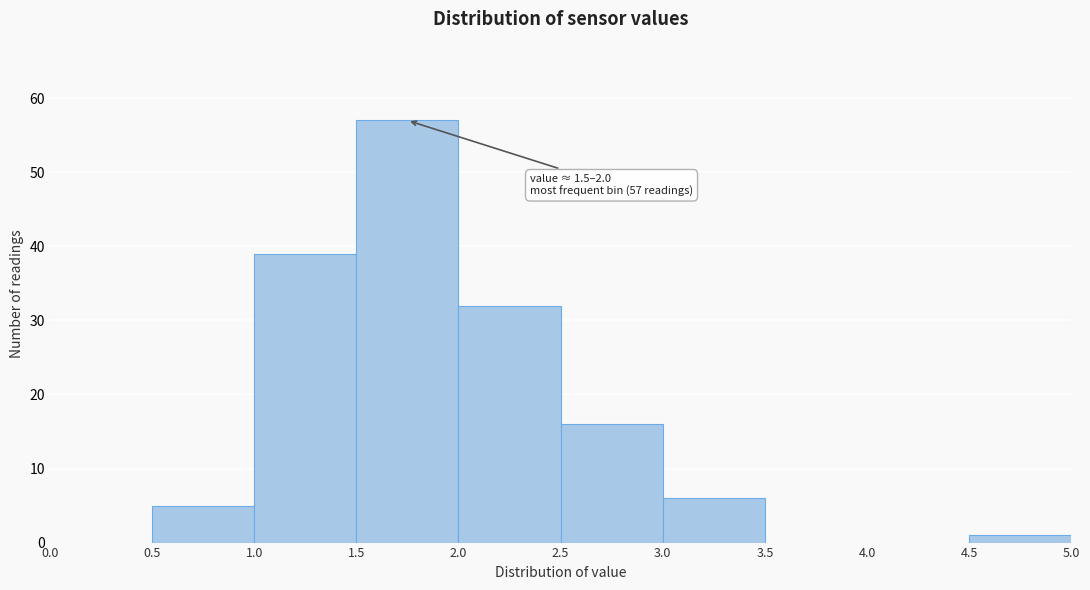

Which range on the x-axis has the tallest bar?

1.5 to 2.0